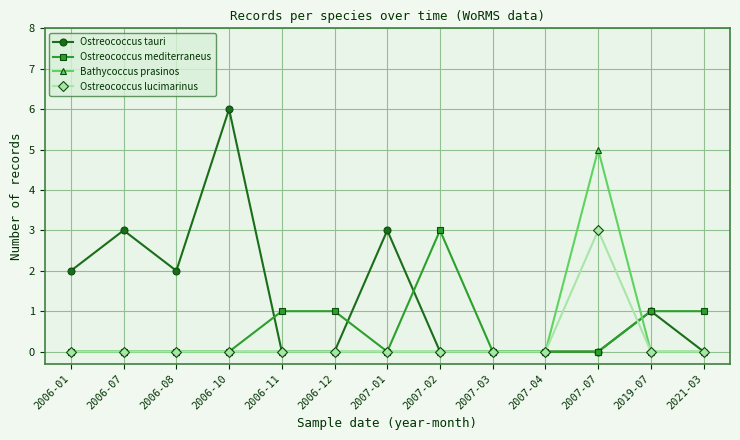

Which series changed the most between 2006-08 and 2007-02?

Ostreococcus mediterraneus